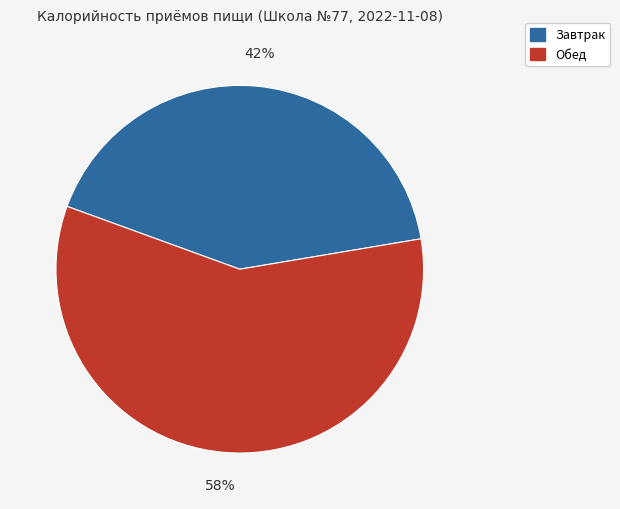

Rank the categories by value from highest to lowest.

Обед, Завтрак